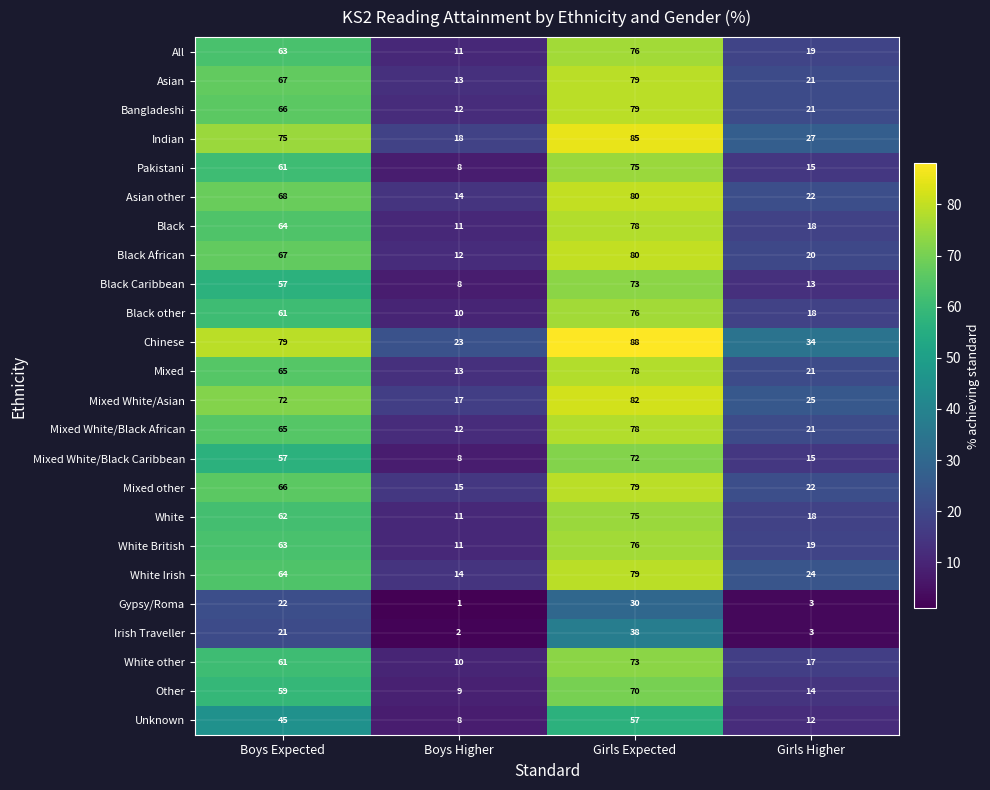

What is the sum of the Black Caribbean values at Girls Expected and Boys Higher?

81